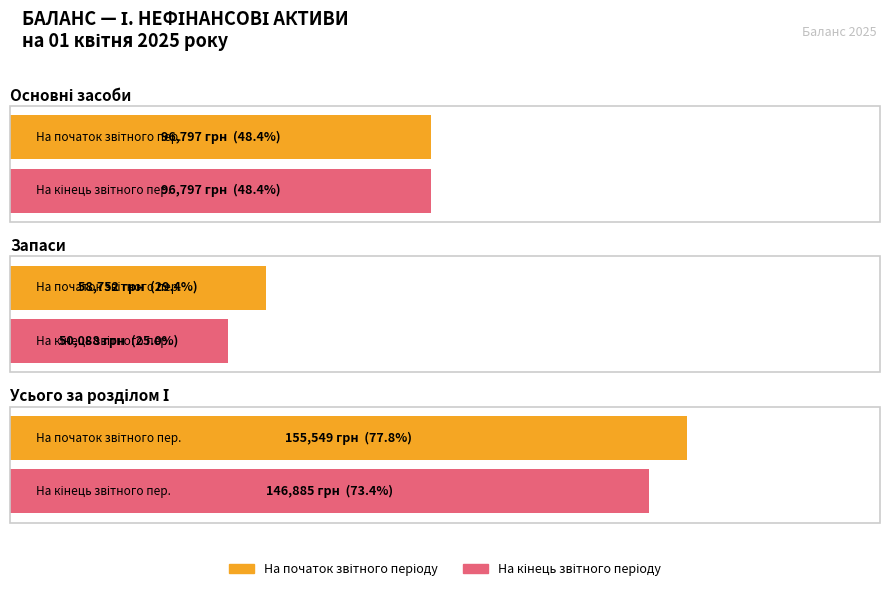

What is the value of the На кінець звітного періоду bar at the 1st from the left?

96797